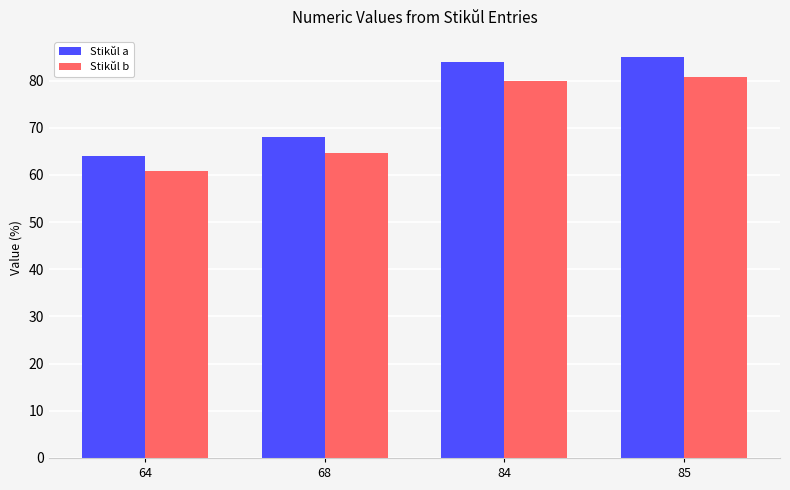

List the labels in order of Stikŭl b value, smallest first.

64, 68, 84, 85